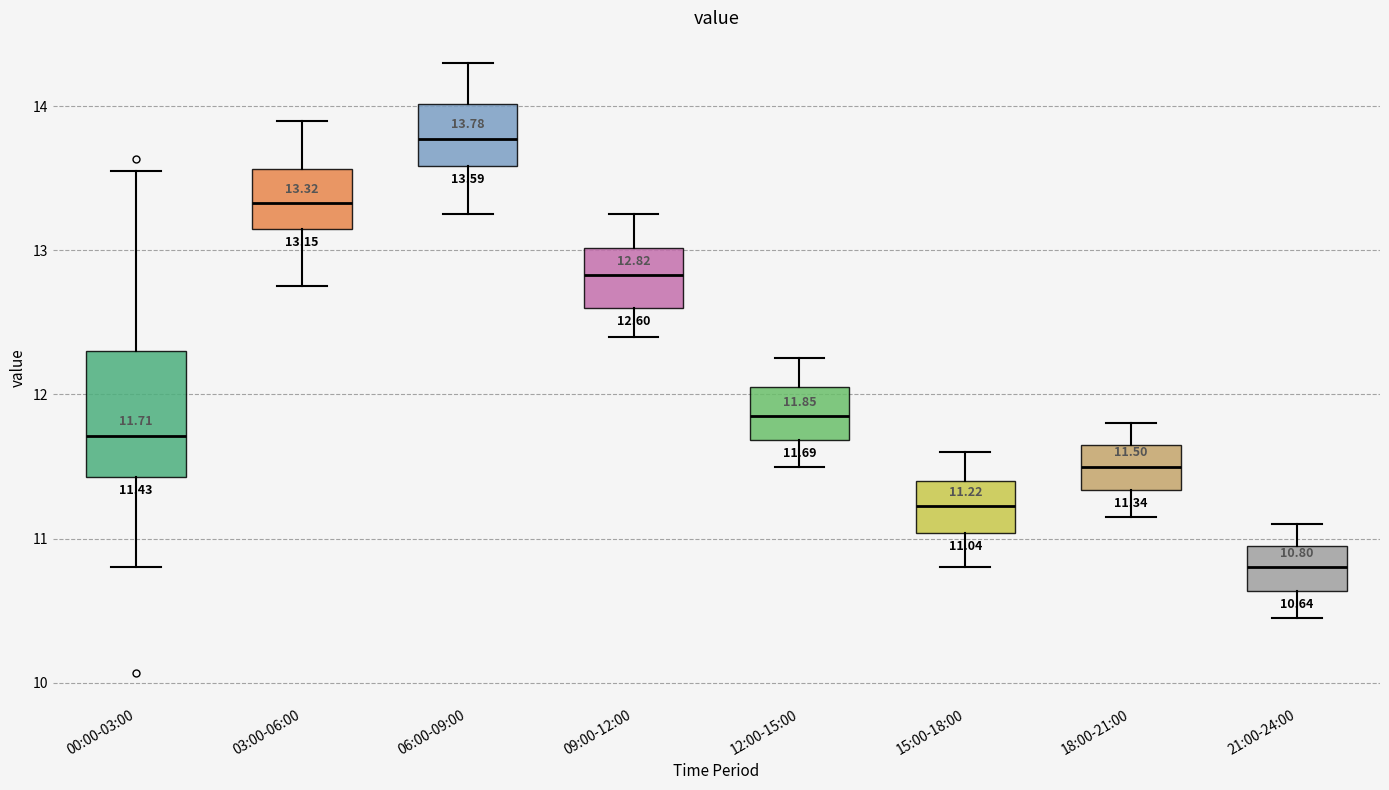

Which box's median line is the highest?

06:00-09:00